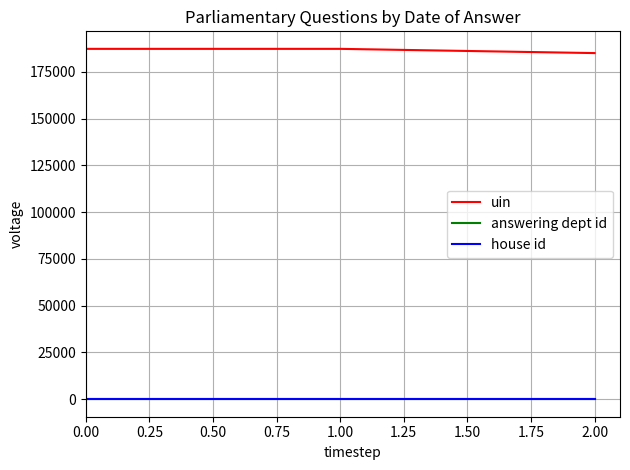

Is the value of answering dept id at 2.00 greater than the value of uin at 2.00?

No